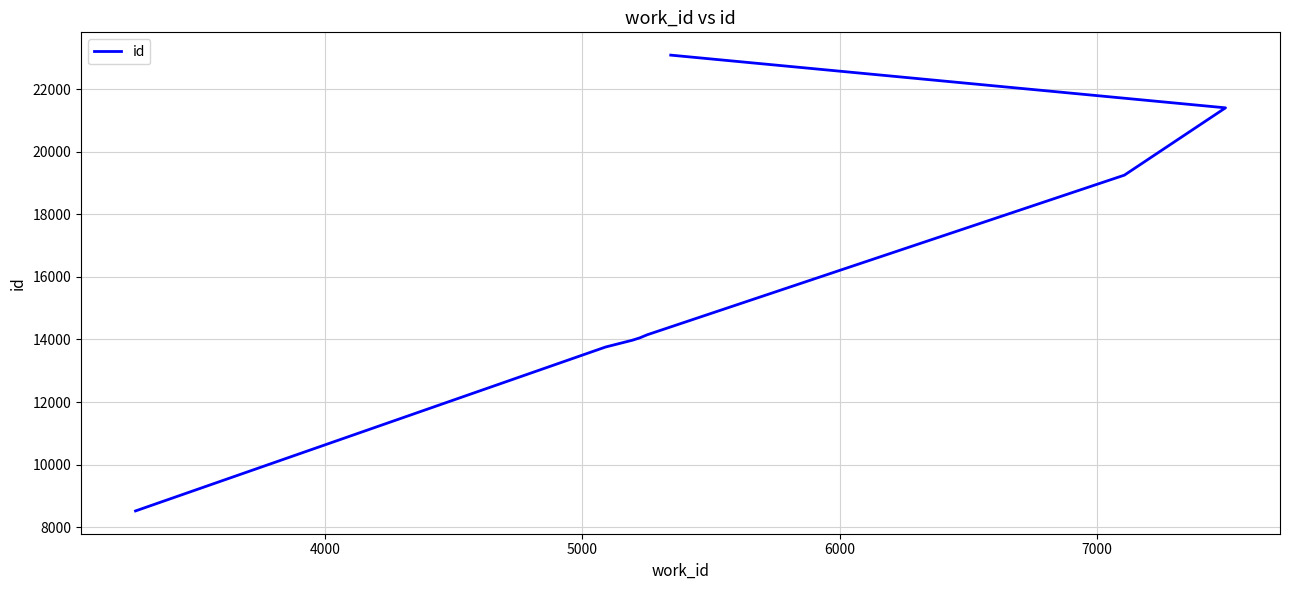

Reading right to left, what are all the values shown in this chart?

23085	21401	19250	14148	14052	13989	13985	13984	13759	8521